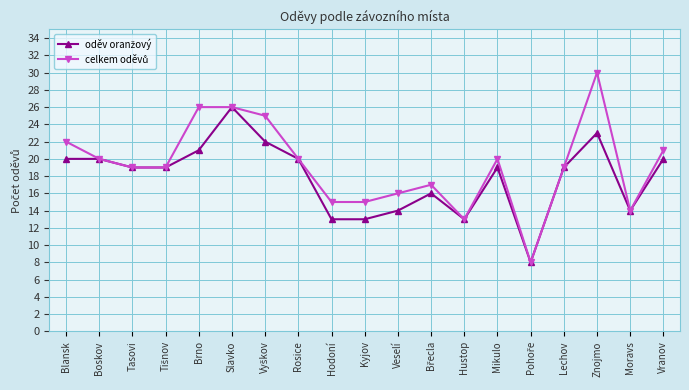

Does the chart display data point markers on the line(s)?

Yes